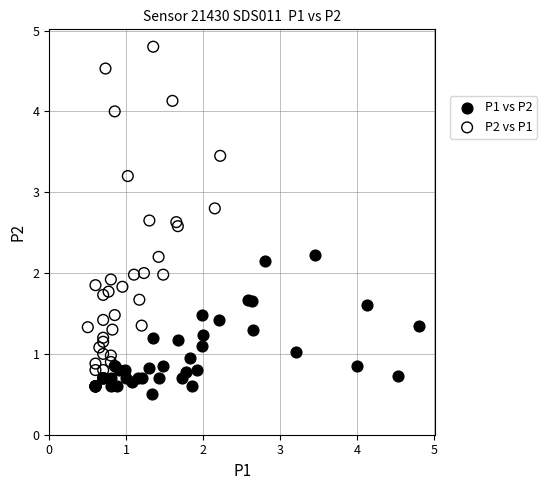

Which series contains the highest Y value?

P2 vs P1